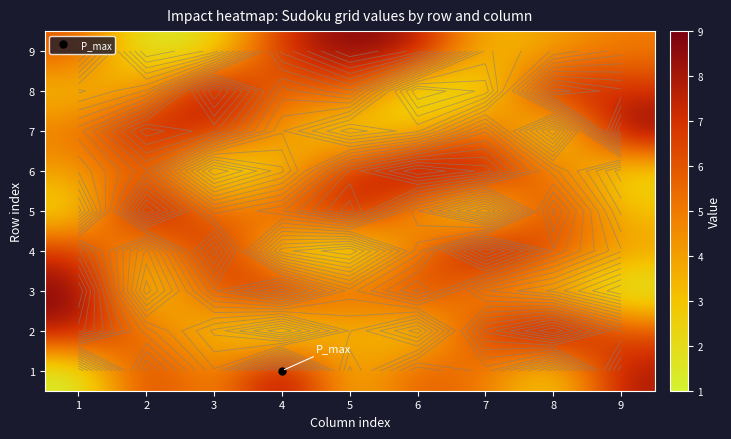

What is the difference between the 5 values at 9 and 5?

5